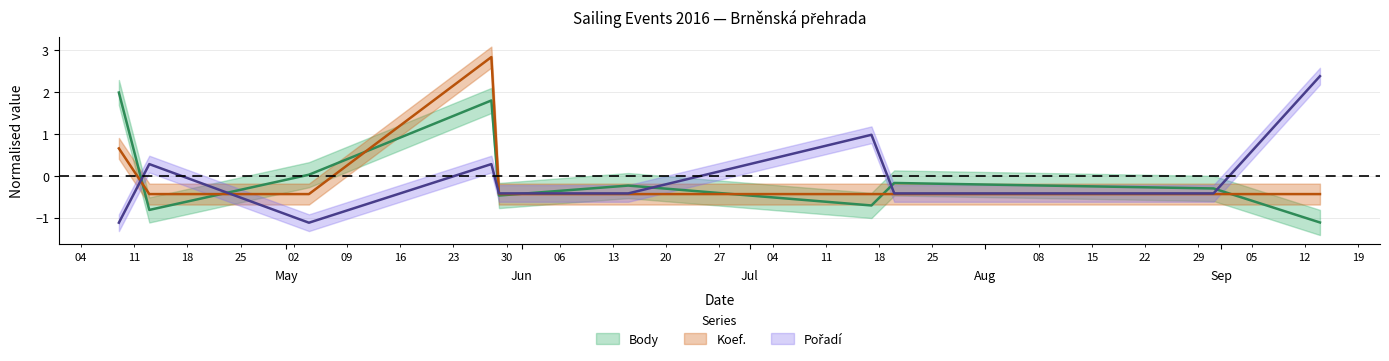

Reading right to left, extract all data points from this chart.

Body: -1.1	-0.3	-0.2	-0.7	-0.2	-0.5	1.8	0.0	-0.8	2.0
Koef.: -0.4	-0.4	-0.4	-0.4	-0.4	-0.4	2.8	-0.4	-0.4	0.7
Pořadí: 2.4	-0.4	-0.4	1.0	-0.4	-0.4	0.3	-1.1	0.3	-1.1